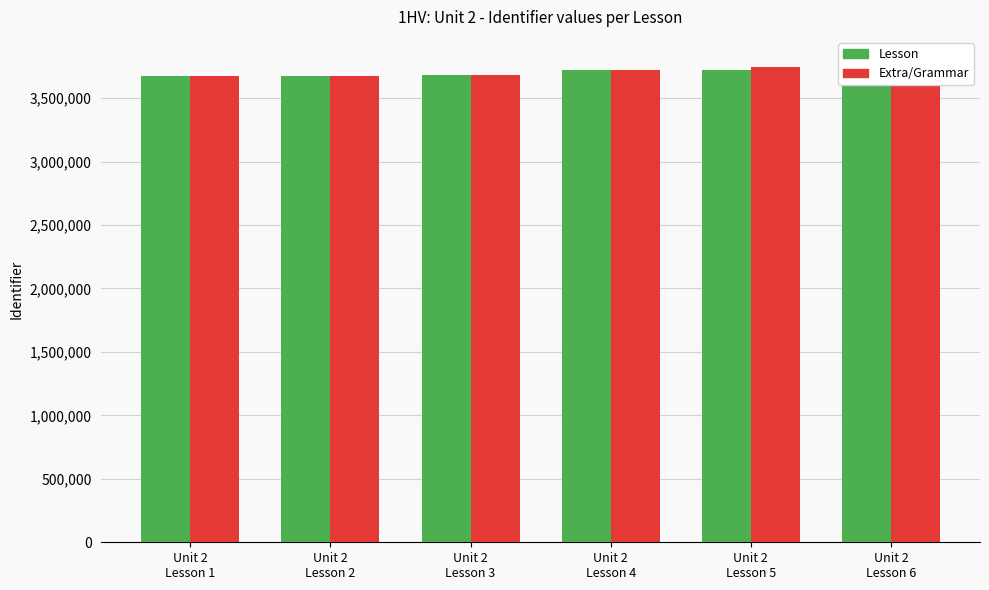

Reading left to right, list all the values displayed in this chart.

Lesson: 3677262	3678168	3678715	3720110	3720187	3792818
Extra/Grammar: 3678131	3678241	3678716	3720129	3747112	3792931